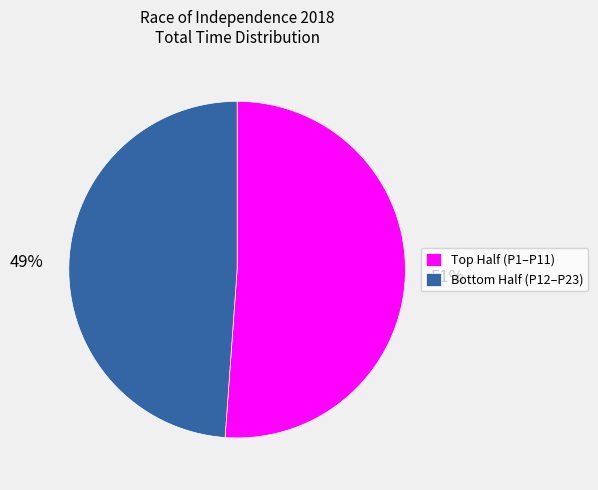

Which slice is the largest?

Top Half (P1–P11)